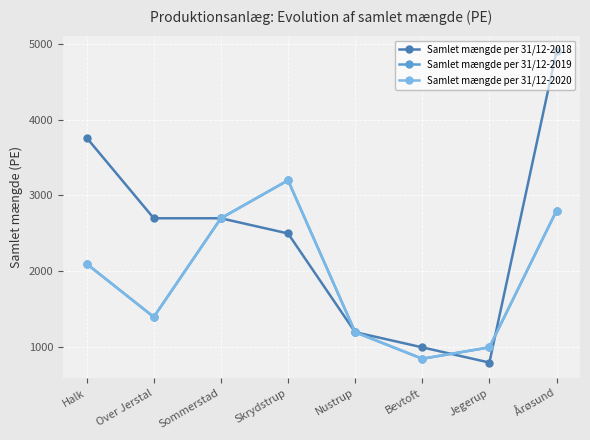

What position from the right is Over Jerstal?

7